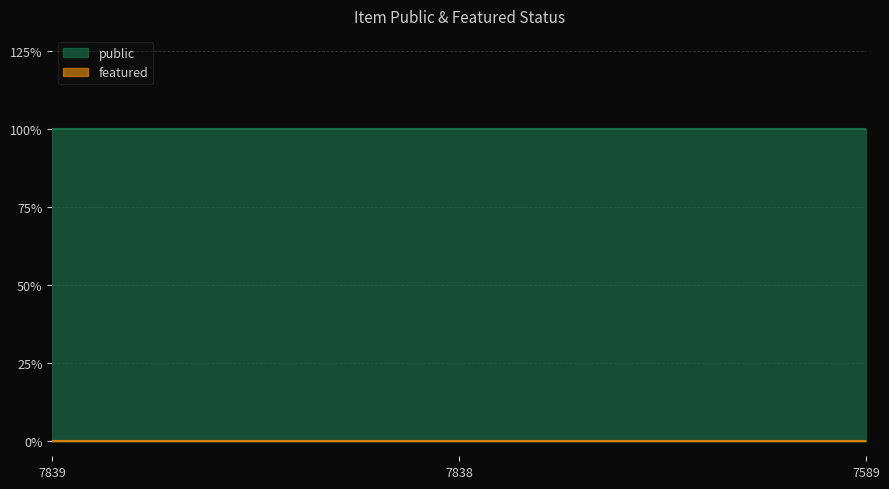

Does the chart have visible grid lines?

Yes